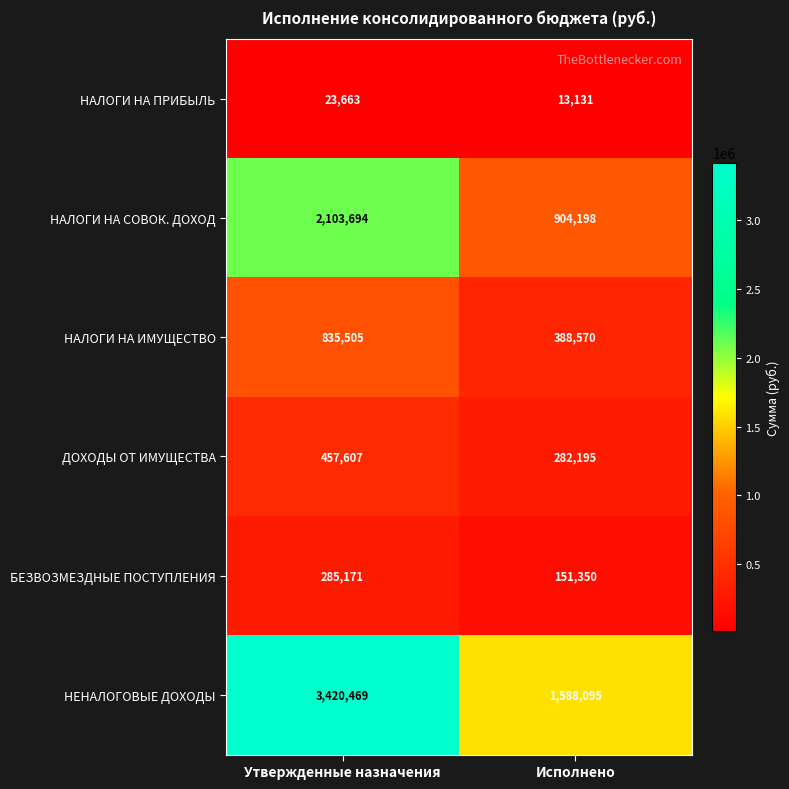

What is the total value across all series at Утвержденные назначения?

7126109